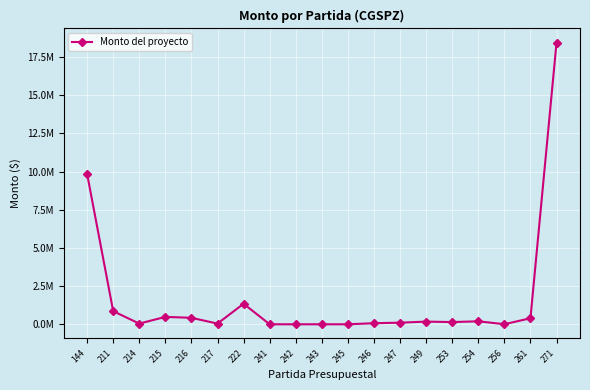

True or false: the data shows 9851567.9 at 144.

True